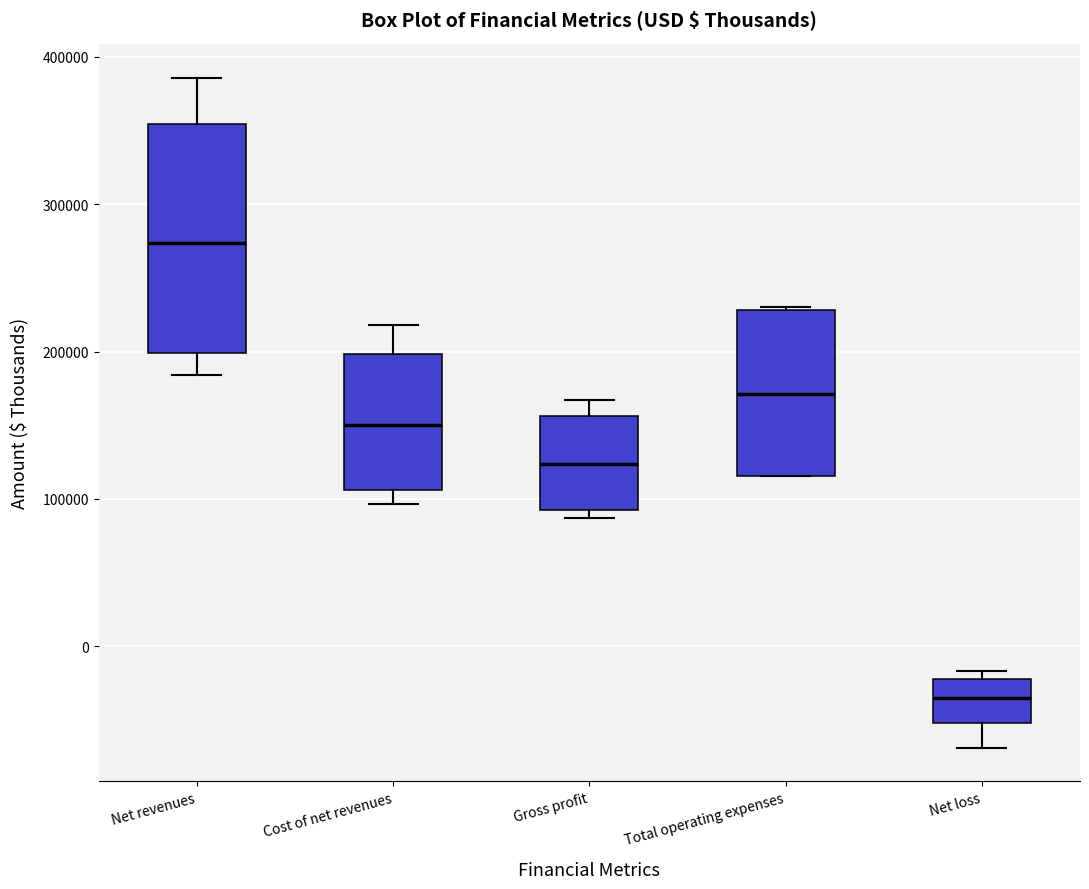

Reading left to right, read every box against the y-axis: the position of its median line, the range the box covers, and the ends of its whiskers. The values are not printed on the chart, so give them approximately, as read against the axis.

Net revenues: median 270000, box 200000 to 350000, whiskers 180000 to 390000
Cost of net revenues: median 150000, box 110000 to 200000, whiskers 100000 to 220000
Gross profit: median 120000, box 90000 to 160000, whiskers 90000 (just below the box's lower edge) to 170000
Total operating expenses: median 170000, box 120000 to 230000, whiskers 120000 to 230000
Net loss: median -30000, box -50000 to -20000, whiskers -70000 to -20000 (just above the box's upper edge)